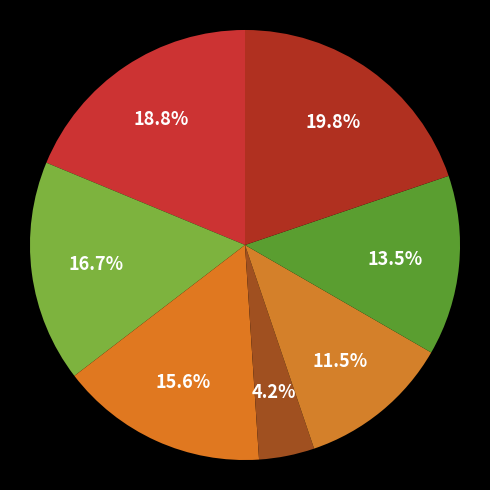

How many slices are in this pie chart?

7